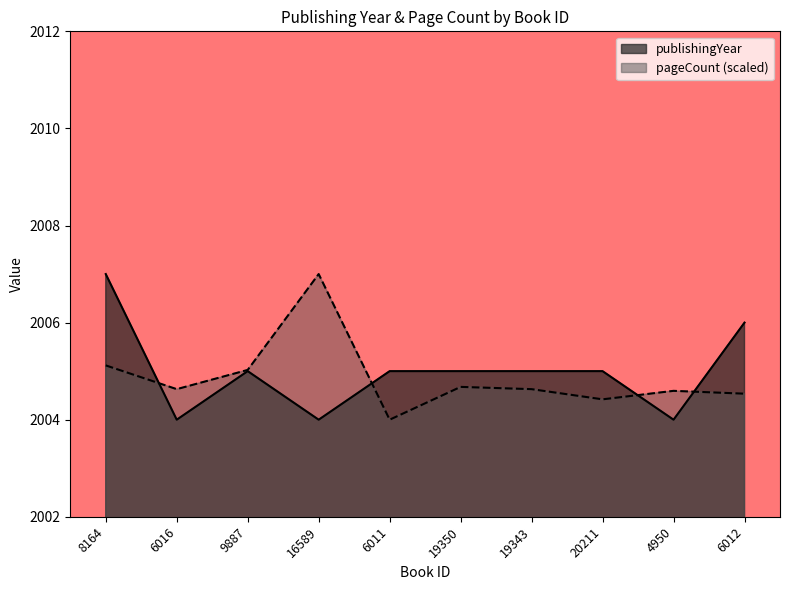

At 16589, list the series in order from largest to smallest.

pageCount, publishingYear